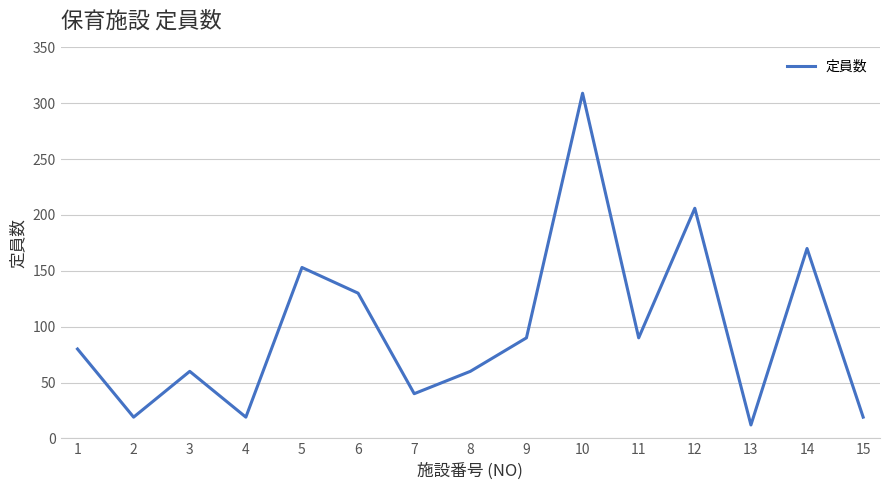

What is the greatest value displayed?

309